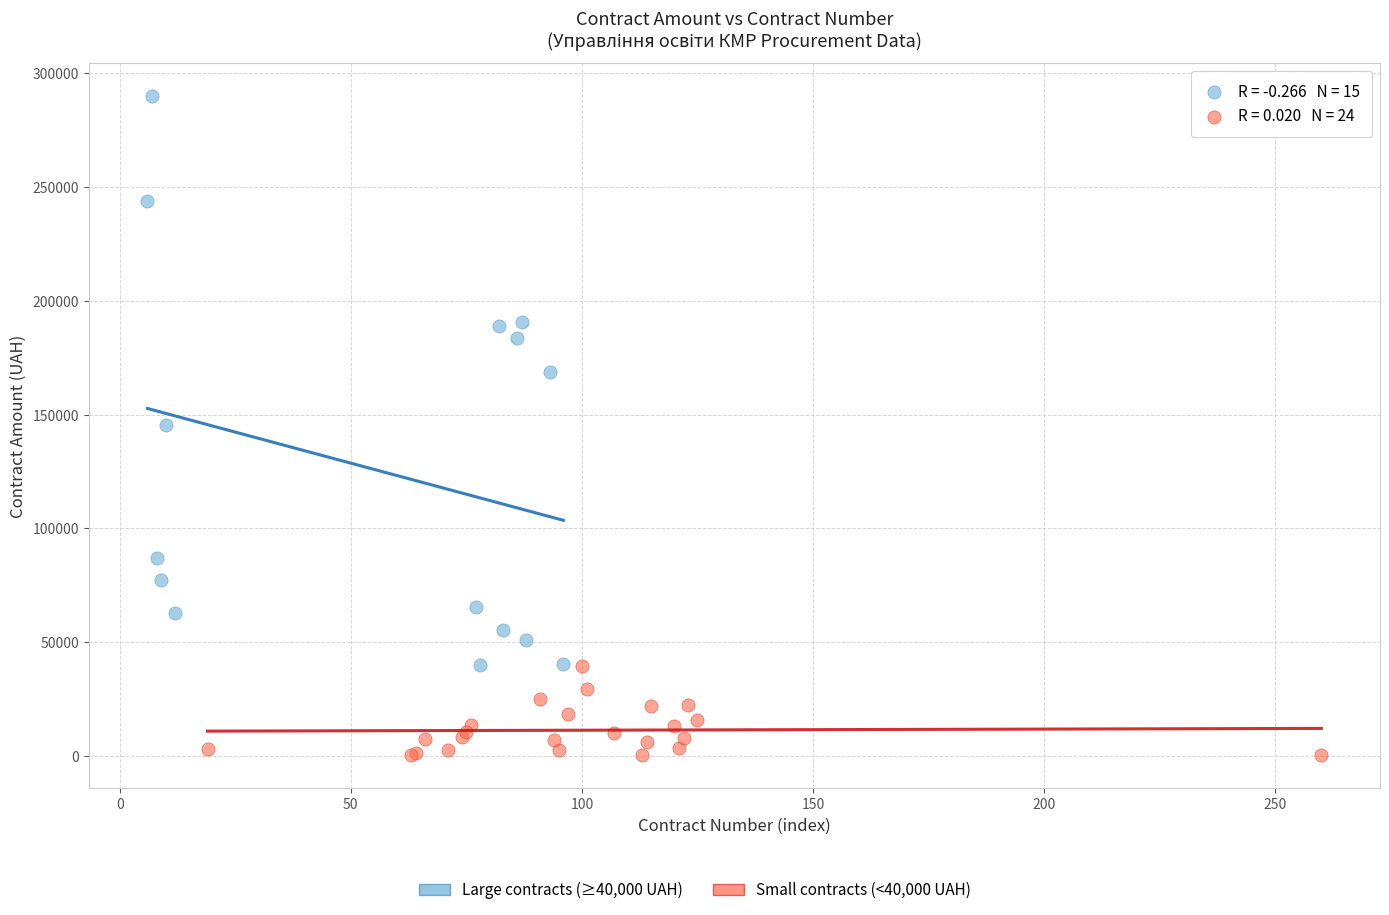

Which series reaches the minimum Y coordinate?

Small contracts (<40,000 UAH)